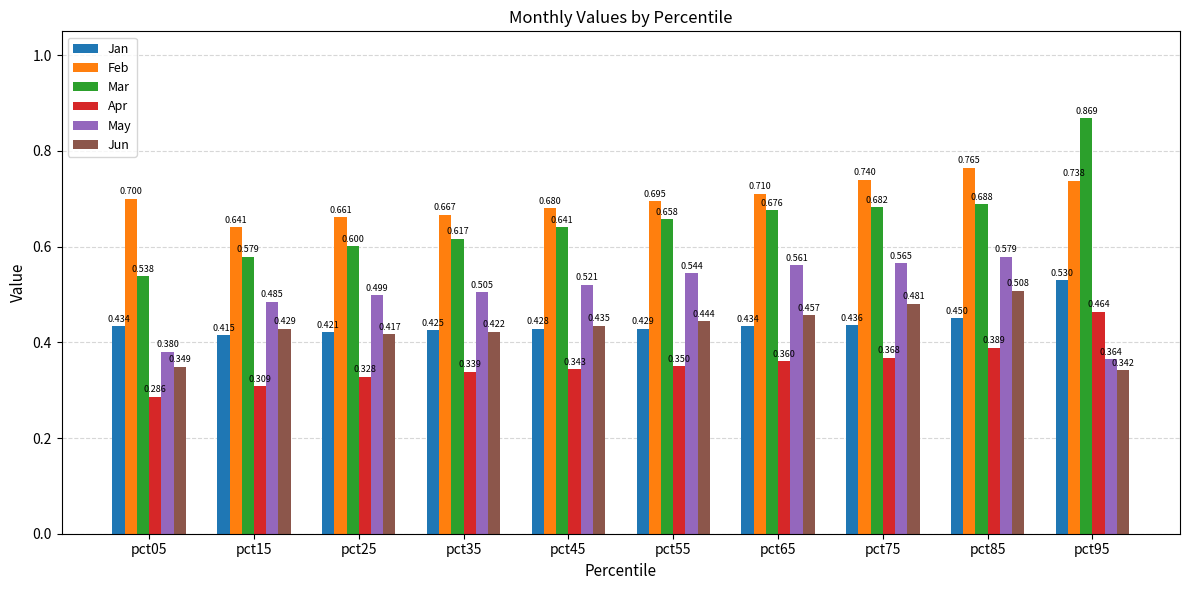

At which category is the sum across all series the highest?

pct85